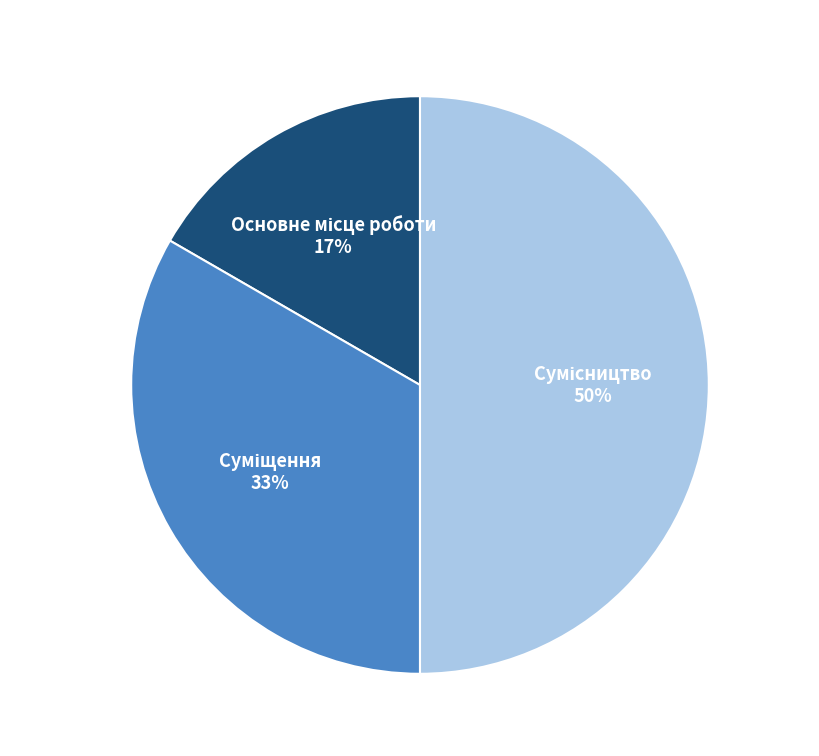

To the nearest percent, what is the average slice percentage?

33%